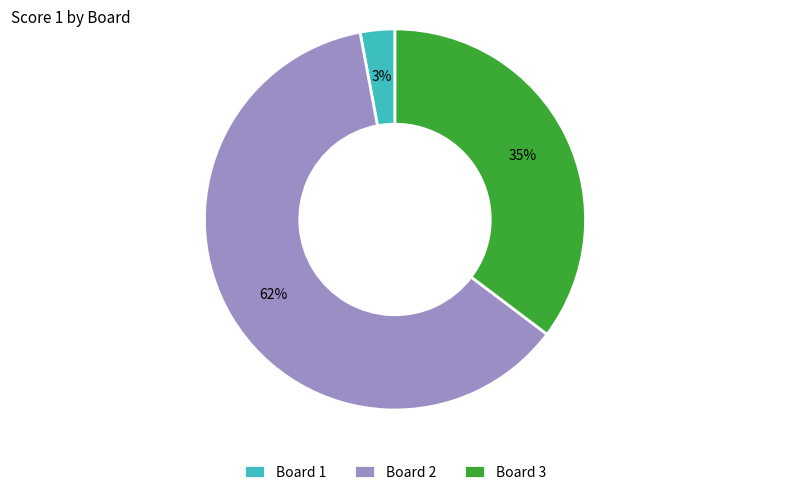

How many slices are in this pie chart?

3